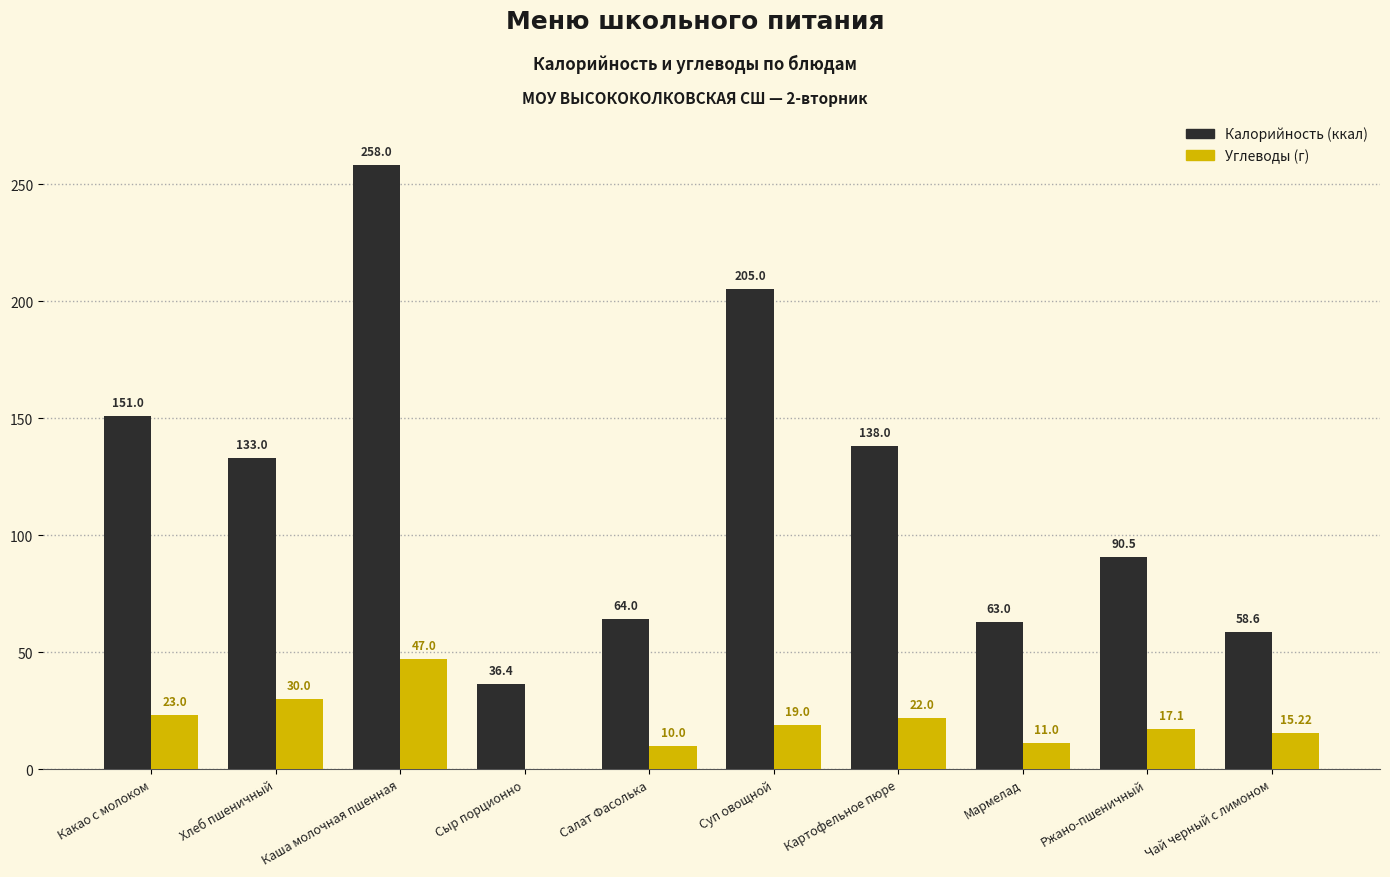

How many distinct data groups are displayed?

2